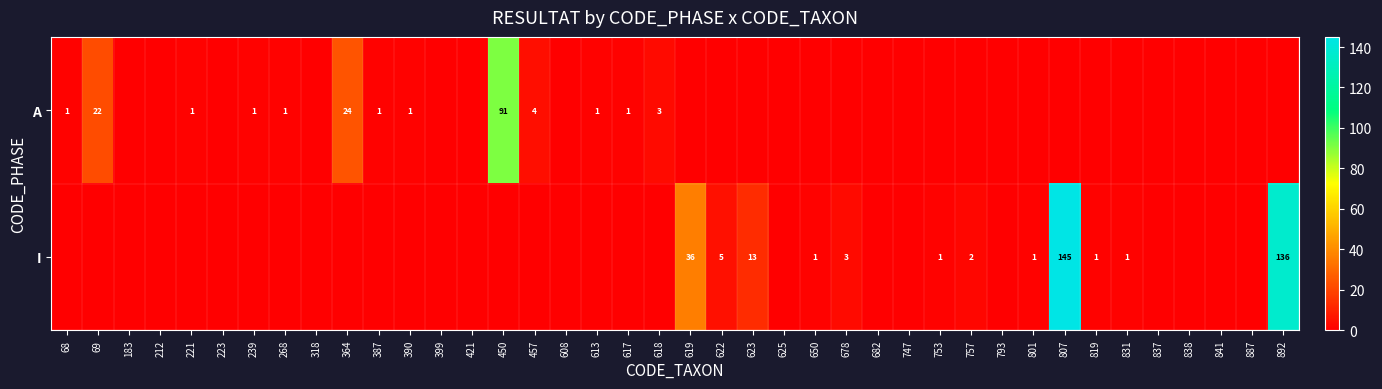

True or false: A has a value of 0 at 617.

False